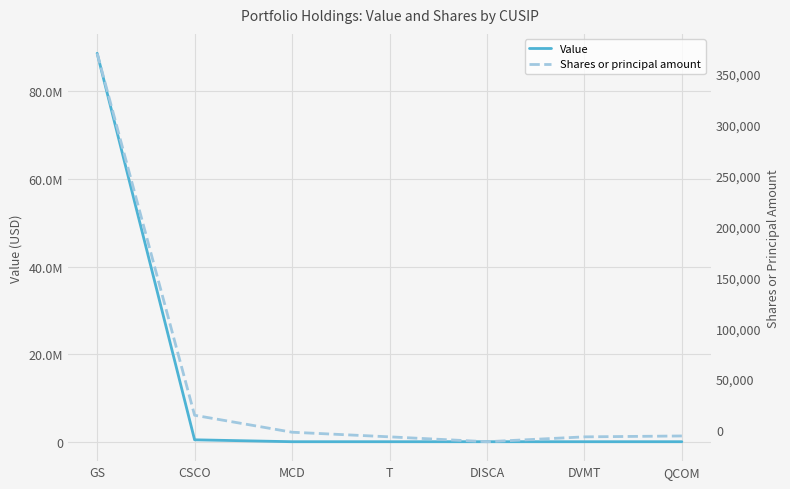

Which category has the lowest value in the Value series?

MCD